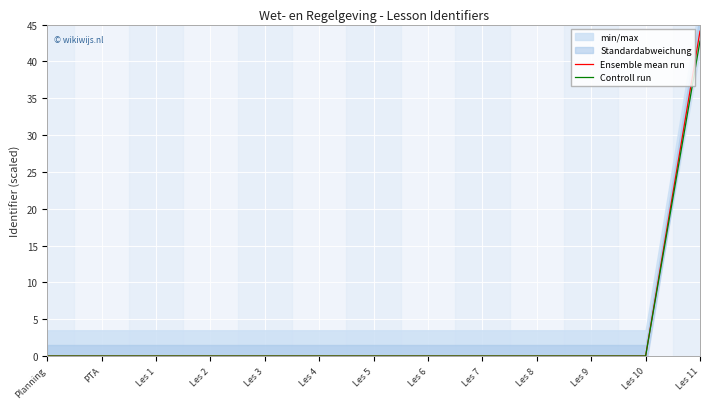

Is it true that Ensemble mean run equals 0.0 at Les 3?

True